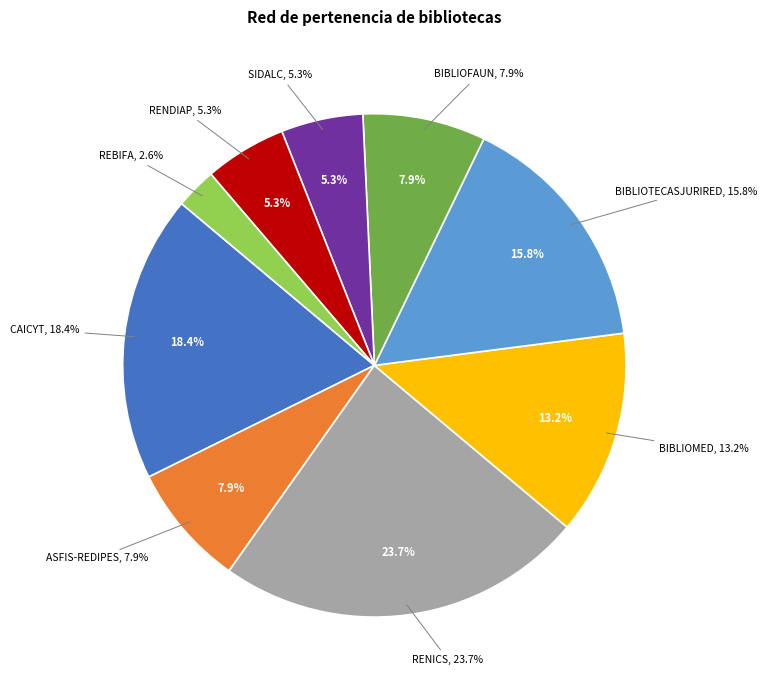

Is CAICYT the majority of the pie?

No